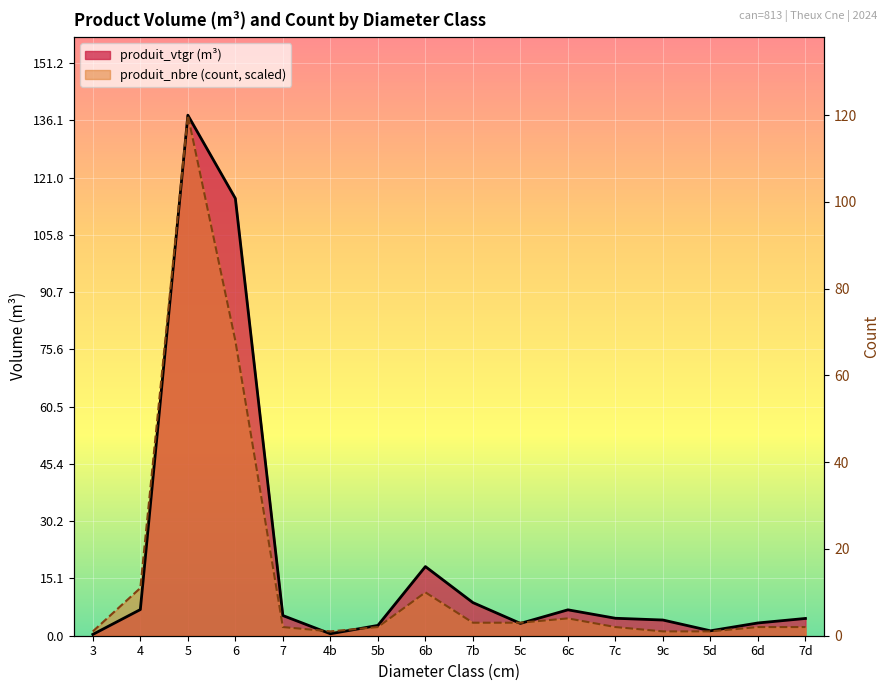

Which series has the widest spread of values?

produit_vtgr